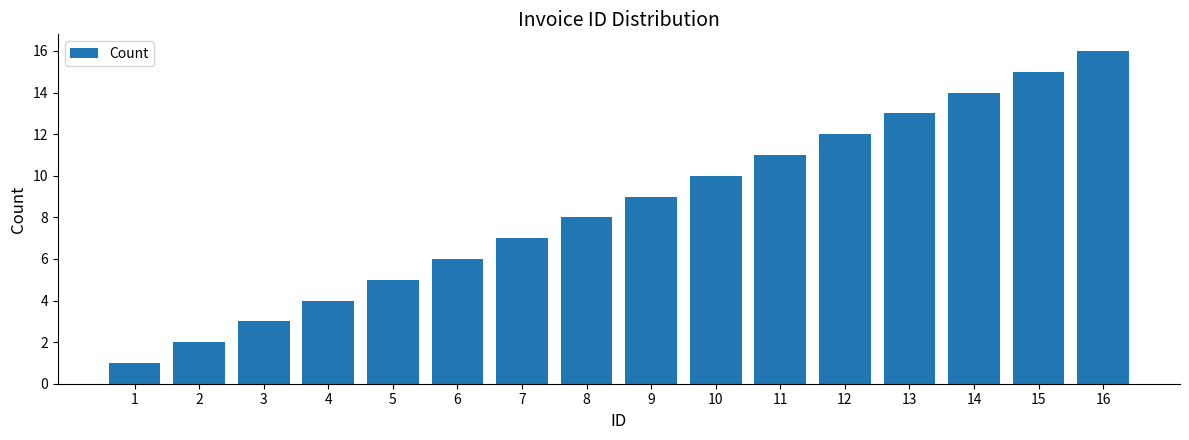

What is the difference between the maximum and minimum values?

15